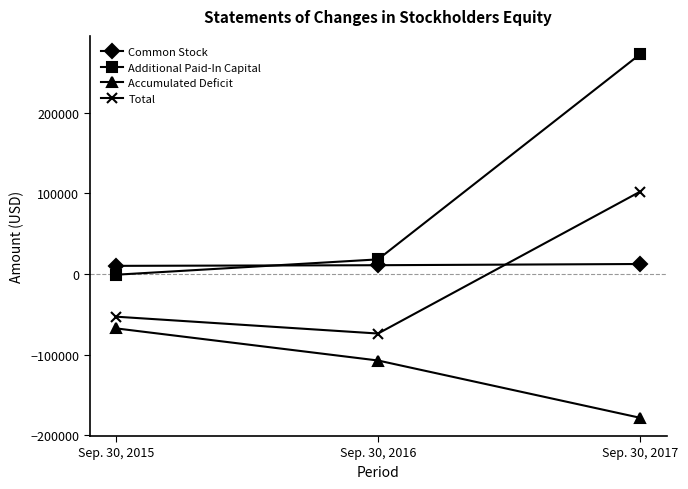

Is the value of Common Stock at Sep. 30, 2016 greater than the value of Accumulated Deficit at Sep. 30, 2017?

Yes